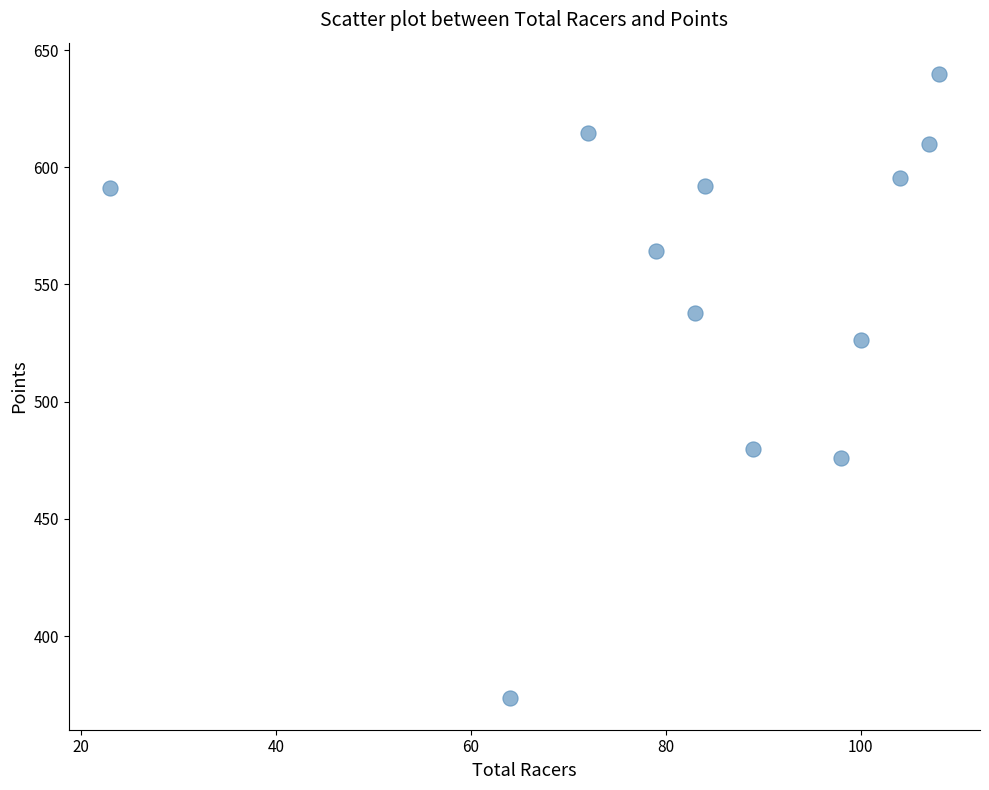

What is the range of Y values (max minus min)?

266.4